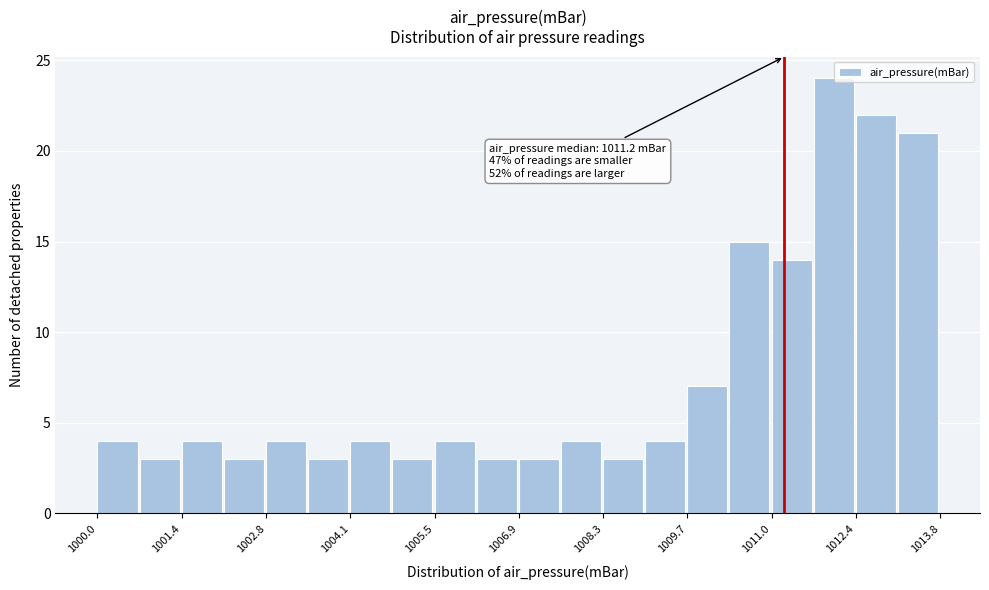

Around what value on the x-axis is the tallest bar? Give the approximate position of its centre, as read against the axis.

1012.0